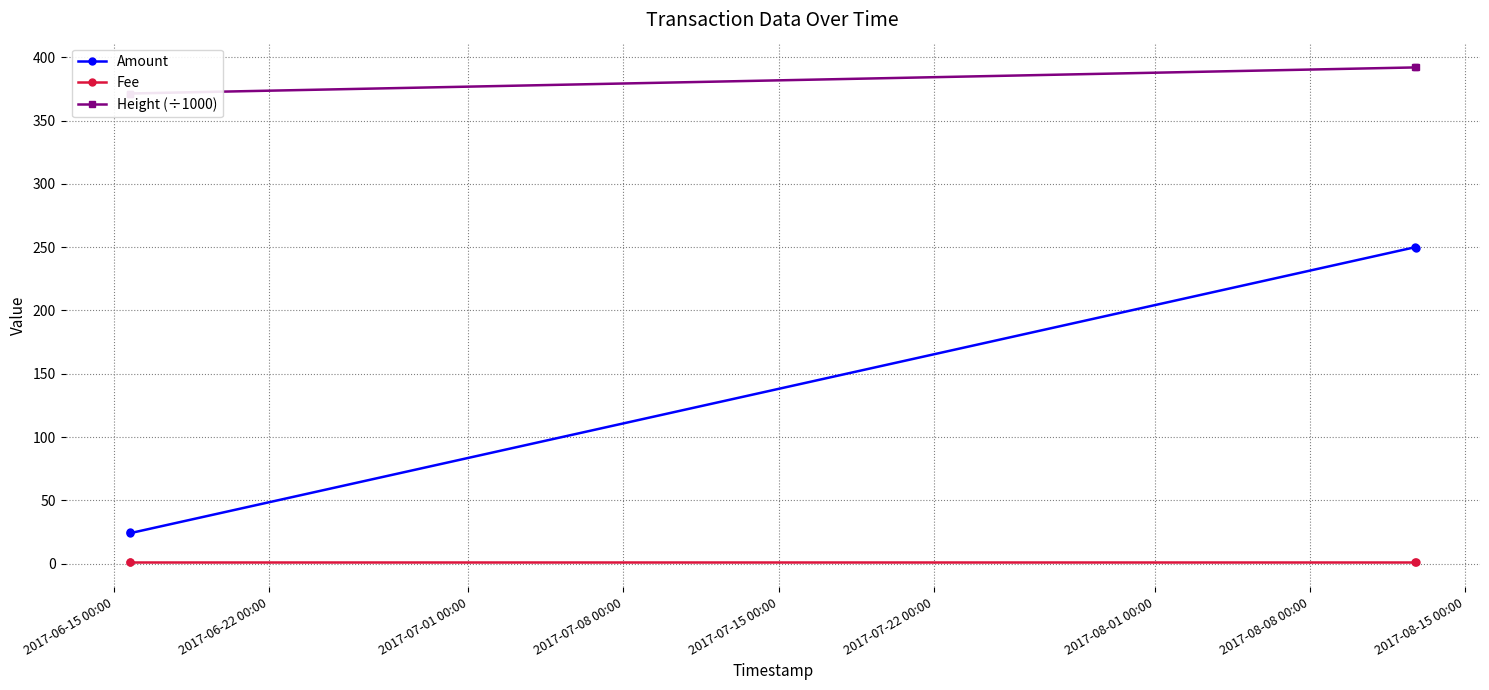

True or false: Amount and Fee intersect in this chart.

False